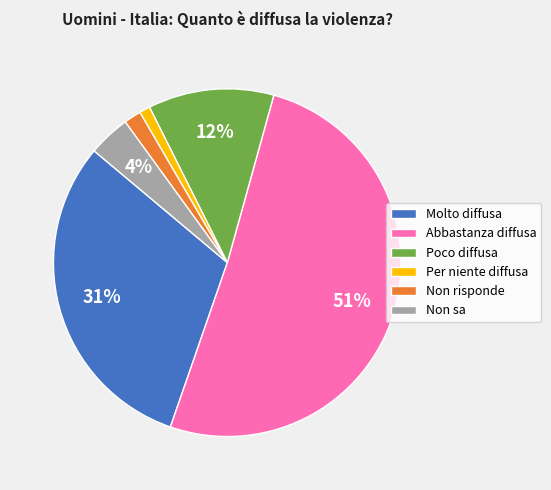

Combined, do Non risponde and Poco diffusa account for over 50%?

No